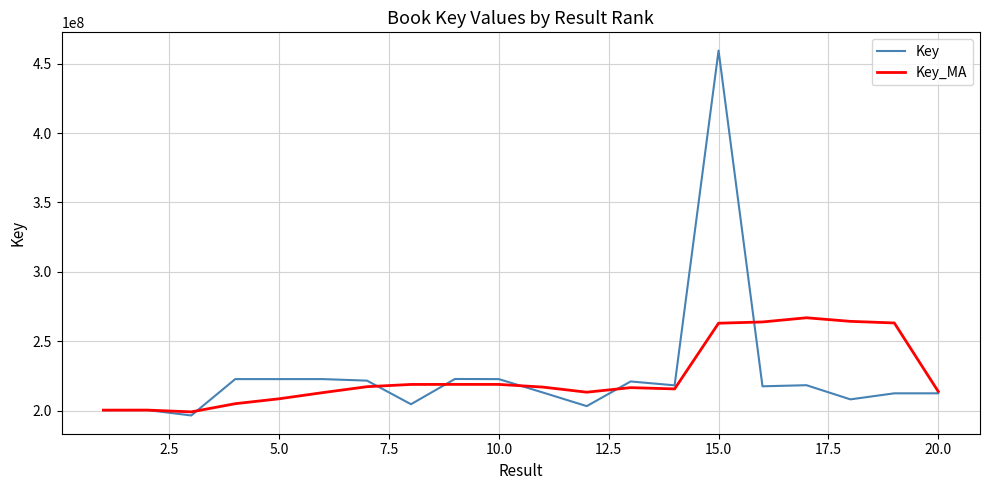

List the series in order of their peak value, highest first.

Key, Key_MA